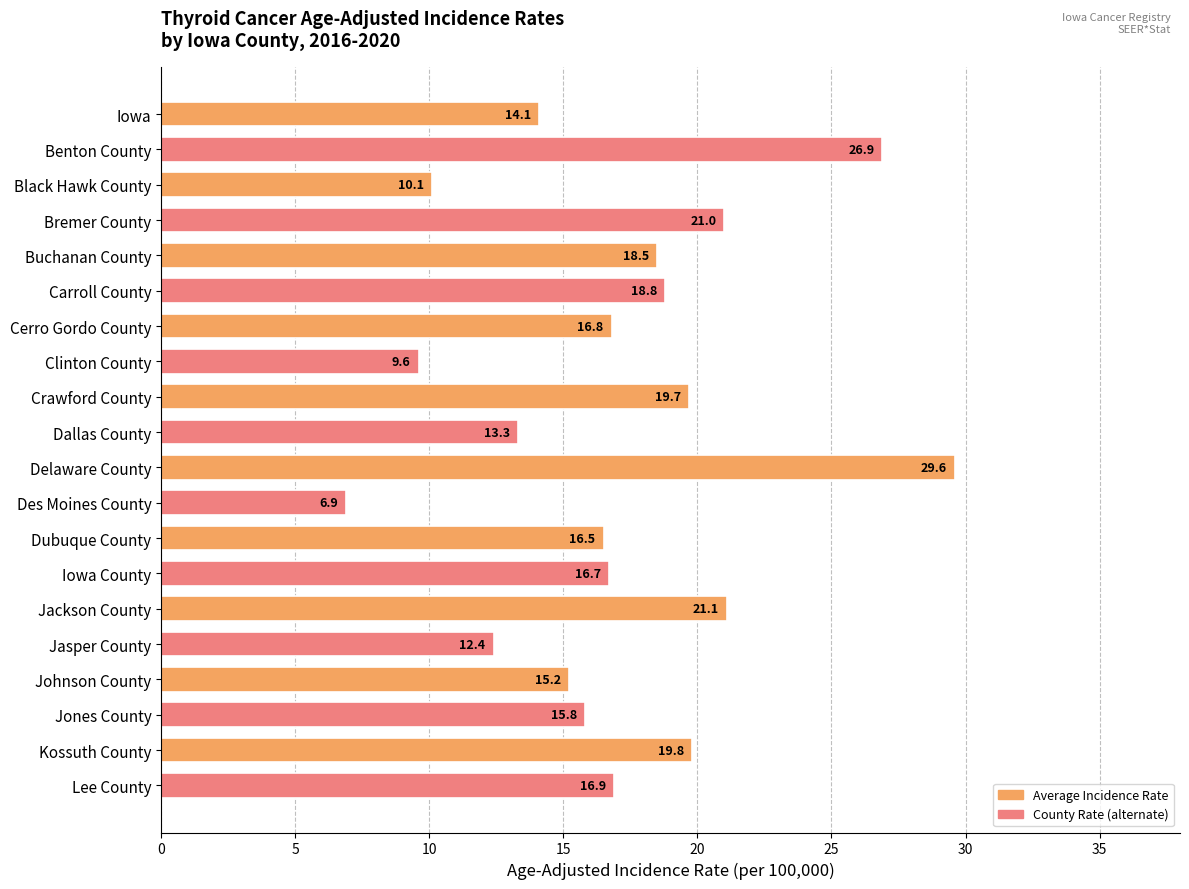

Reading top to bottom, extract all data points from this chart.

14.1	26.9	10.1	21.0	18.5	18.8	16.8	9.6	19.7	13.3	29.6	6.9	16.5	16.7	21.1	12.4	15.2	15.8	19.8	16.9